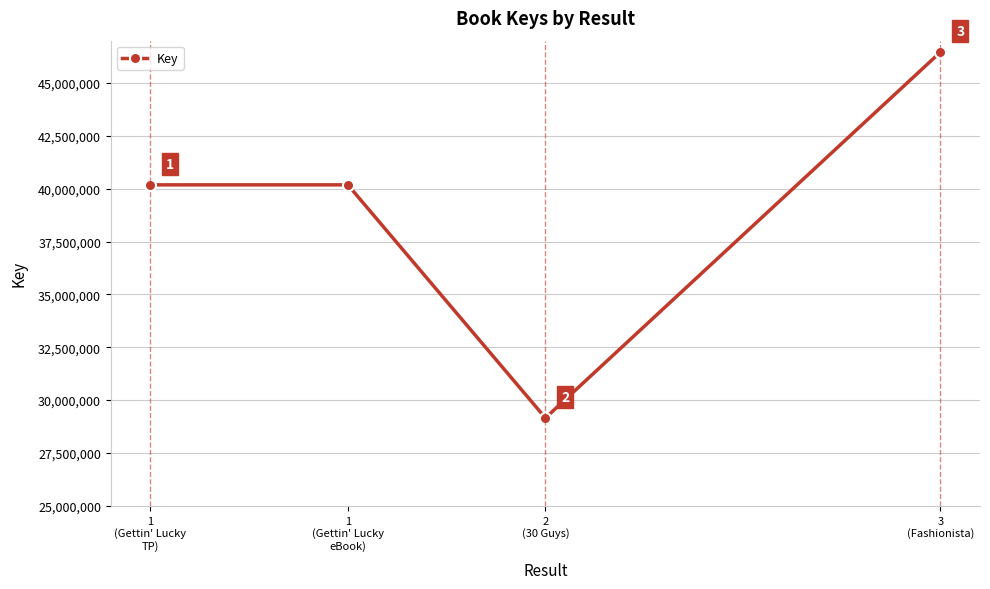

Between 2
(30 Guys) and 1
(Gettin' Lucky
eBook), which is larger?

1
(Gettin' Lucky
eBook)